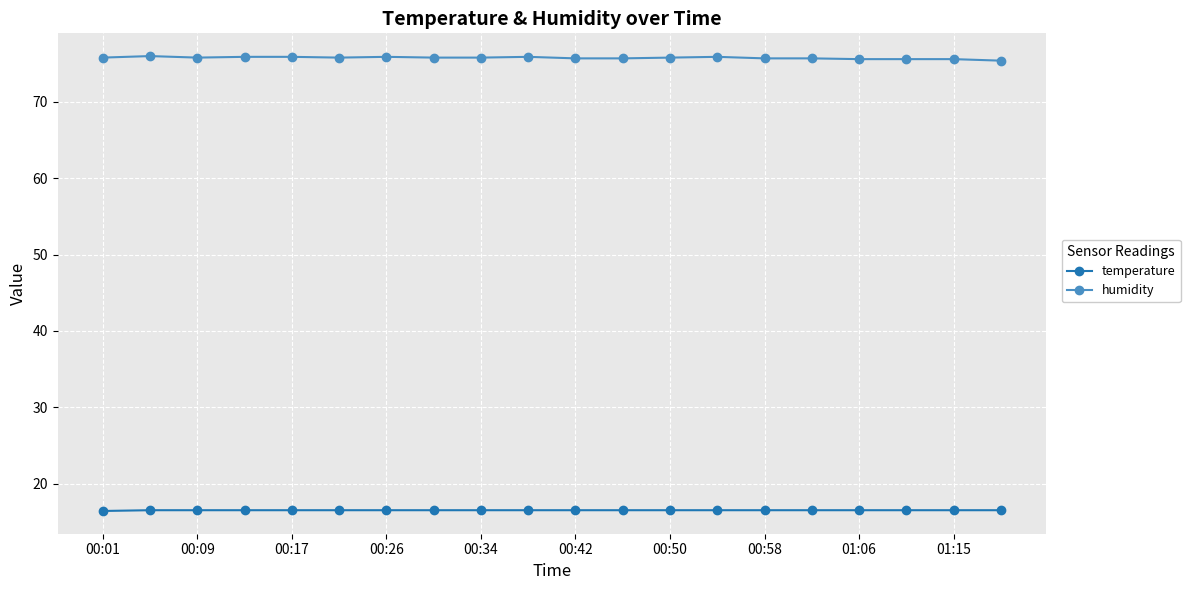

How many categories are shown in the chart?

20